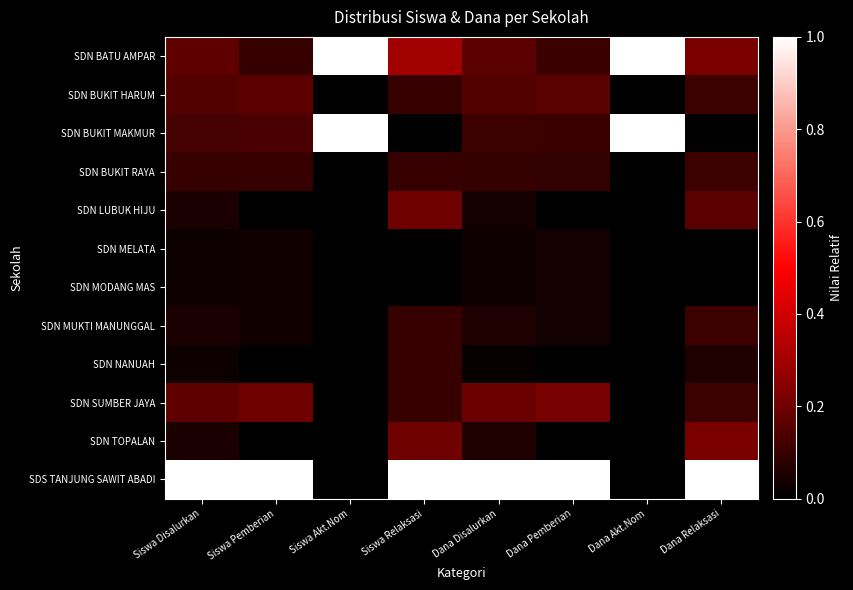

Reading left to right, extract all data points from this chart.

SDN BATU AMPAR: Siswa Disalurkan=0.2	Siswa Pemberian=0.1	Siswa Akt.Nom=1.0	Siswa Relaksasi=0.3	Dana Disalurkan=0.2	Dana Pemberian=0.1	Dana Akt.Nom=1.0	Dana Relaksasi=0.2
SDN BUKIT HARUM: Siswa Disalurkan=0.1	Siswa Pemberian=0.2	Siswa Akt.Nom=0.0	Siswa Relaksasi=0.1	Dana Disalurkan=0.2	Dana Pemberian=0.2	Dana Akt.Nom=0.0	Dana Relaksasi=0.1
SDN BUKIT MAKMUR: Siswa Disalurkan=0.1	Siswa Pemberian=0.1	Siswa Akt.Nom=1.0	Siswa Relaksasi=0.0	Dana Disalurkan=0.1	Dana Pemberian=0.1	Dana Akt.Nom=1.0	Dana Relaksasi=0.0
SDN BUKIT RAYA: Siswa Disalurkan=0.1	Siswa Pemberian=0.1	Siswa Akt.Nom=0.0	Siswa Relaksasi=0.1	Dana Disalurkan=0.1	Dana Pemberian=0.1	Dana Akt.Nom=0.0	Dana Relaksasi=0.1
SDN LUBUK HIJU: Siswa Disalurkan=0.1	Siswa Pemberian=0.0	Siswa Akt.Nom=0.0	Siswa Relaksasi=0.2	Dana Disalurkan=0.0	Dana Pemberian=0.0	Dana Akt.Nom=0.0	Dana Relaksasi=0.2
SDN MELATA: Siswa Disalurkan=0.0	Siswa Pemberian=0.0	Siswa Akt.Nom=0.0	Siswa Relaksasi=0.0	Dana Disalurkan=0.0	Dana Pemberian=0.0	Dana Akt.Nom=0.0	Dana Relaksasi=0.0
SDN MODANG MAS: Siswa Disalurkan=0.0	Siswa Pemberian=0.0	Siswa Akt.Nom=0.0	Siswa Relaksasi=0.0	Dana Disalurkan=0.0	Dana Pemberian=0.0	Dana Akt.Nom=0.0	Dana Relaksasi=0.0
SDN MUKTI MANUNGGAL: Siswa Disalurkan=0.1	Siswa Pemberian=0.0	Siswa Akt.Nom=0.0	Siswa Relaksasi=0.1	Dana Disalurkan=0.1	Dana Pemberian=0.0	Dana Akt.Nom=0.0	Dana Relaksasi=0.1
SDN NANUAH: Siswa Disalurkan=0.0	Siswa Pemberian=0.0	Siswa Akt.Nom=0.0	Siswa Relaksasi=0.1	Dana Disalurkan=0.0	Dana Pemberian=0.0	Dana Akt.Nom=0.0	Dana Relaksasi=0.1
SDN SUMBER JAYA: Siswa Disalurkan=0.2	Siswa Pemberian=0.2	Siswa Akt.Nom=0.0	Siswa Relaksasi=0.1	Dana Disalurkan=0.2	Dana Pemberian=0.2	Dana Akt.Nom=0.0	Dana Relaksasi=0.1
SDN TOPALAN: Siswa Disalurkan=0.1	Siswa Pemberian=0.0	Siswa Akt.Nom=0.0	Siswa Relaksasi=0.2	Dana Disalurkan=0.1	Dana Pemberian=0.0	Dana Akt.Nom=0.0	Dana Relaksasi=0.2
SDS TANJUNG SAWIT ABADI: Siswa Disalurkan=1.0	Siswa Pemberian=1.0	Siswa Akt.Nom=0.0	Siswa Relaksasi=1.0	Dana Disalurkan=1.0	Dana Pemberian=1.0	Dana Akt.Nom=0.0	Dana Relaksasi=1.0